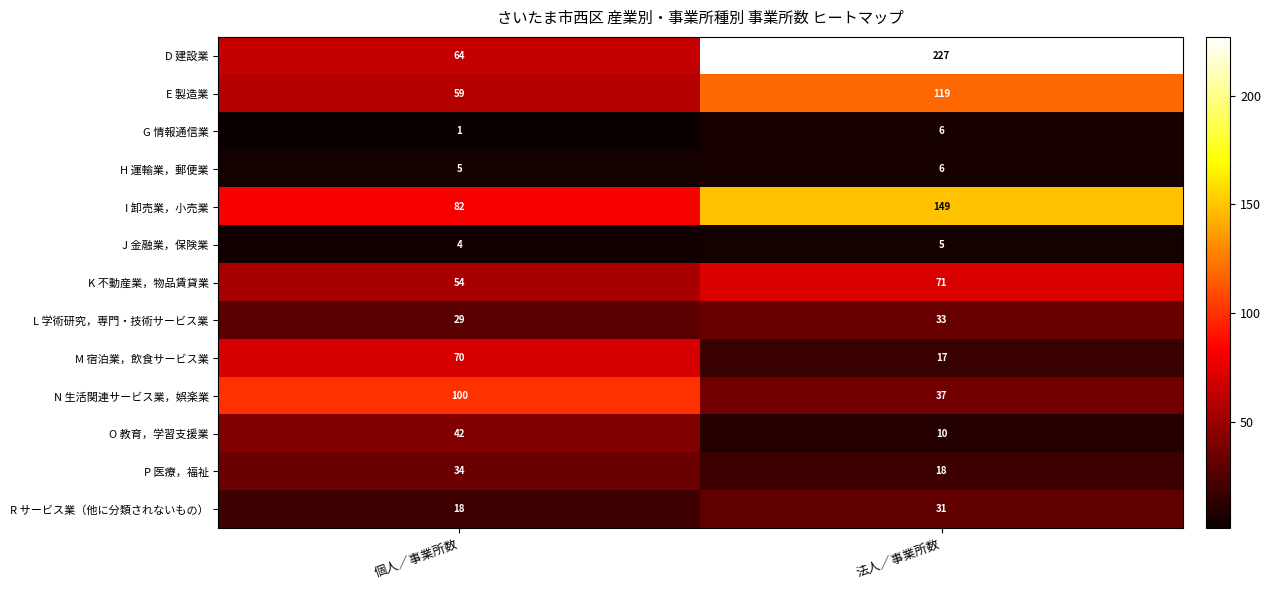

What is the difference between the E 製造業 values at 法人／事業所数 and 個人／事業所数?

60